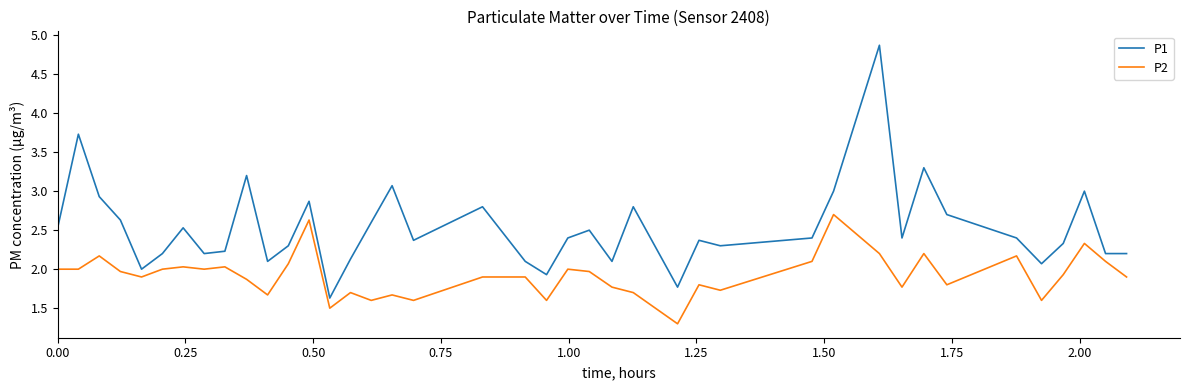

True or false: P2 has more than 1 points higher than both neighbors.

True